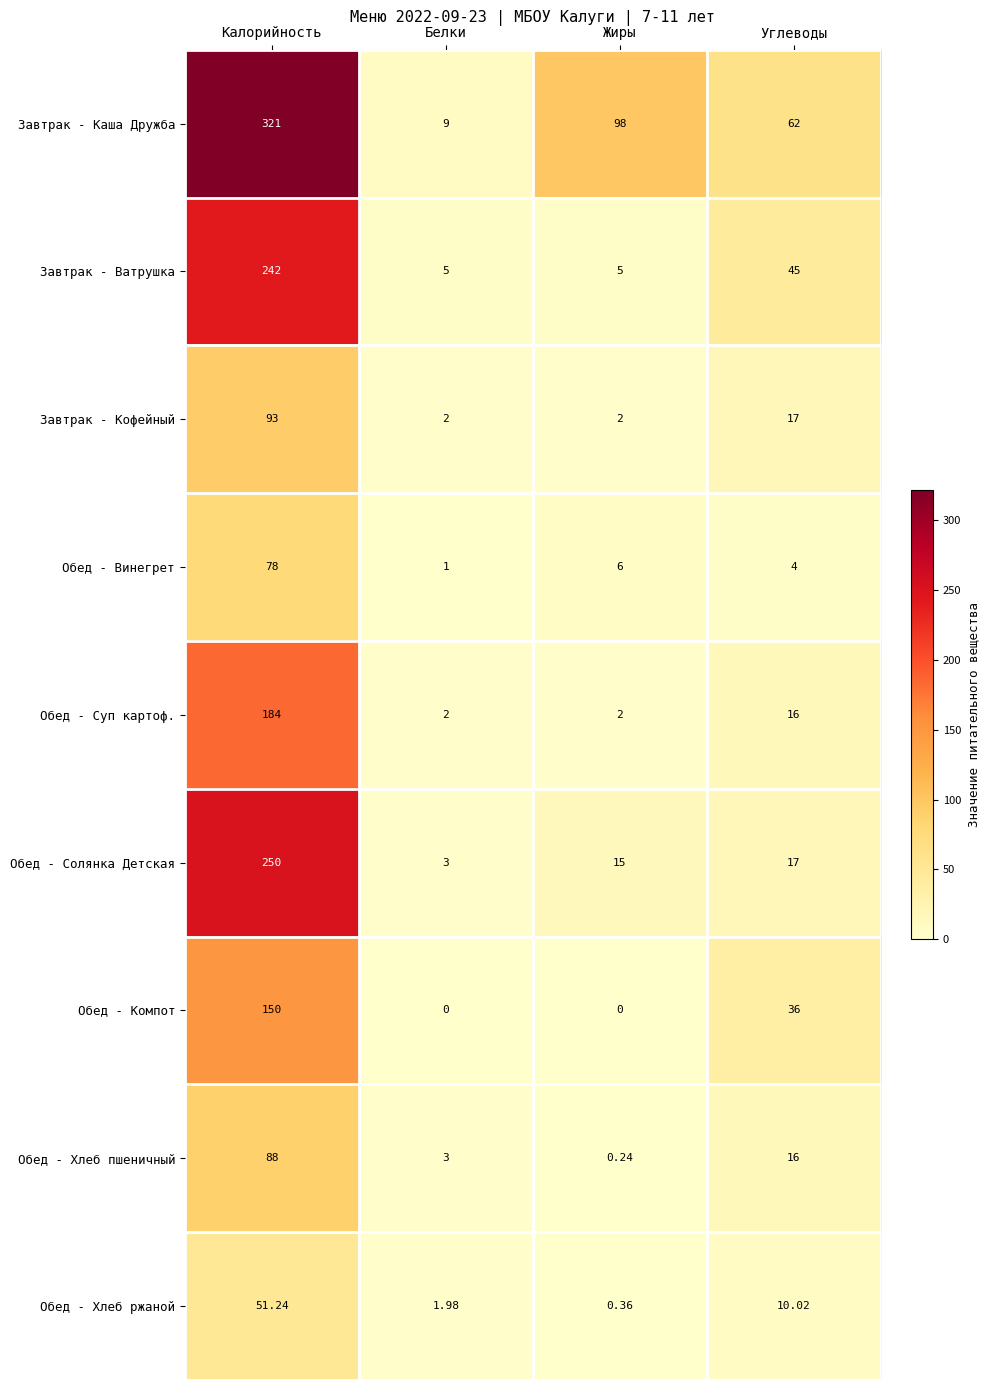

At which category is the sum across all series the highest?

Калорийность